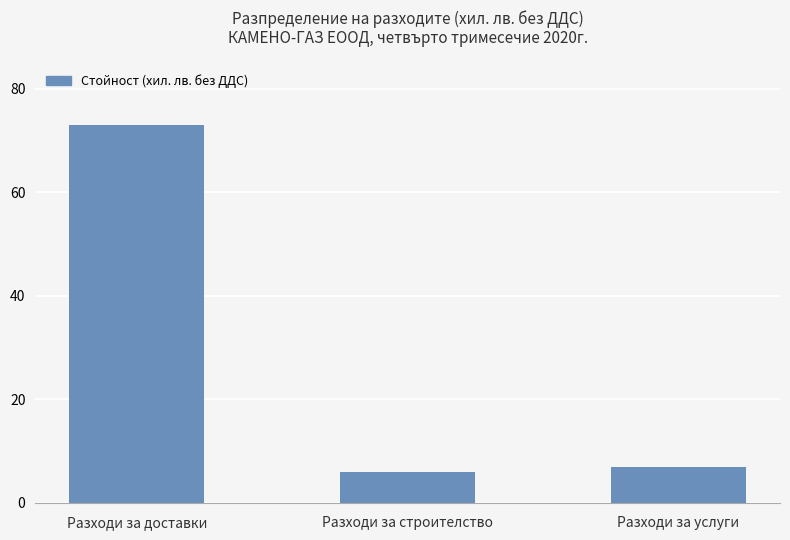

What is the minimum value shown in the chart?

6